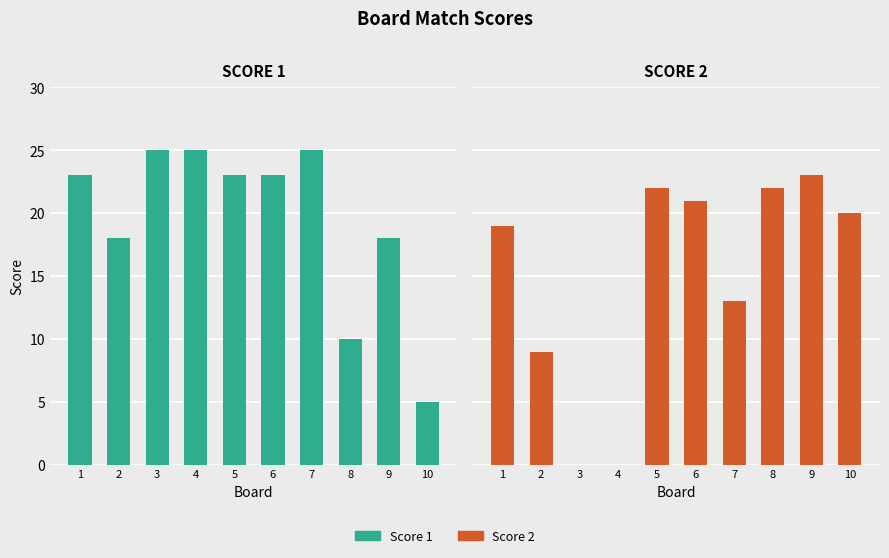

Is the value of Score 2 at 2 greater than the value of Score 1 at 3?

No